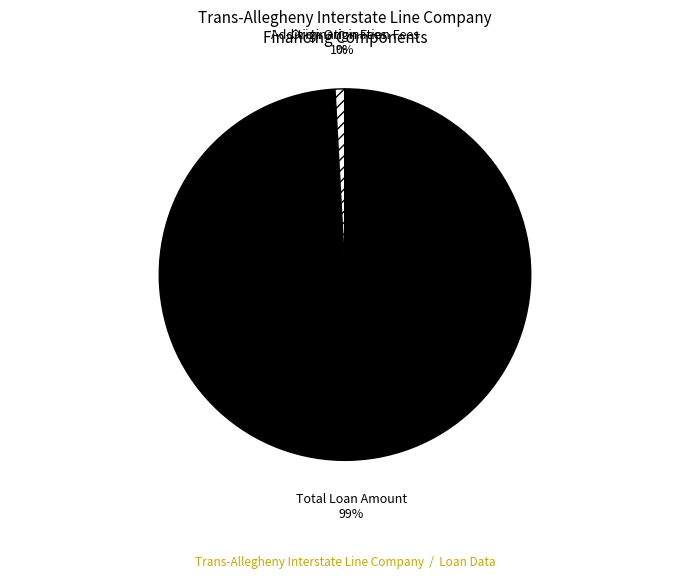

What percentage is the Total Loan Amount slice, to the nearest percent?

99%